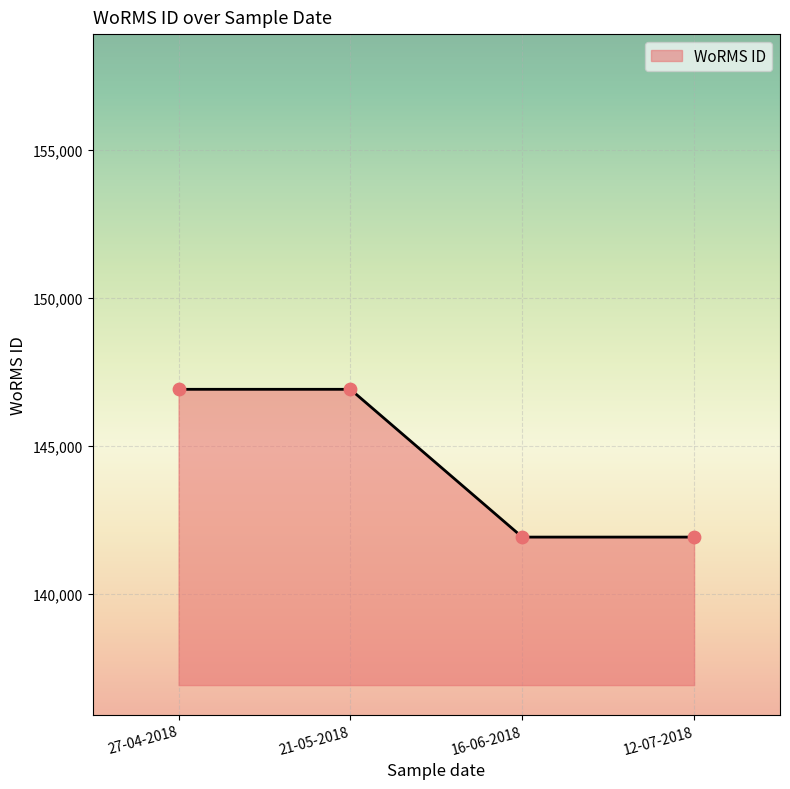

What is the ratio of the value at 21-05-2018 to the value at 16-06-2018?

1.0